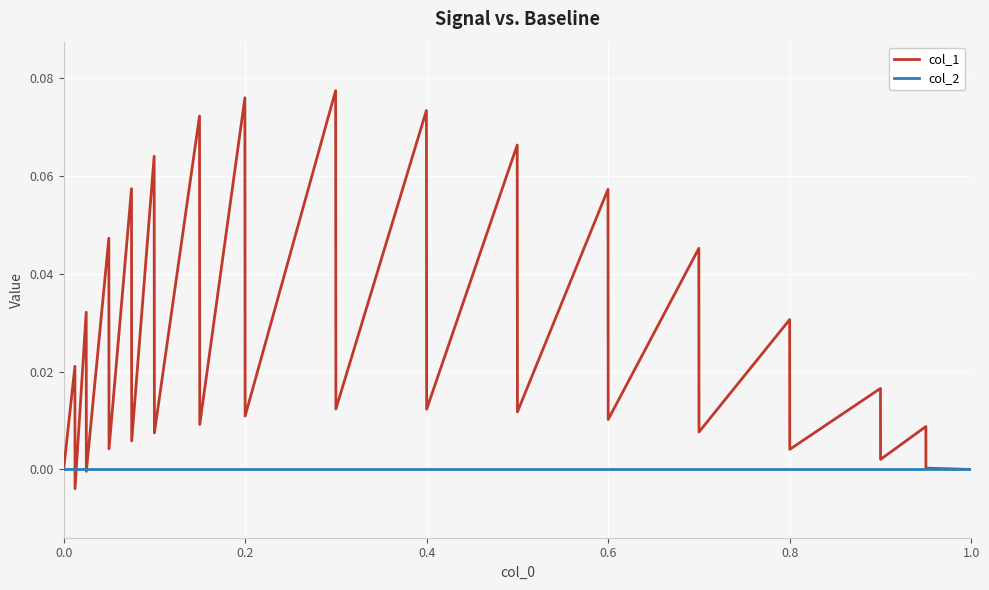

Which series has the largest total across all categories?

col_1